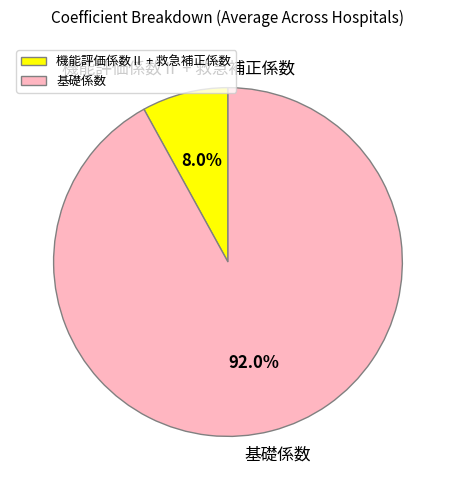

Rank the categories by value from highest to lowest.

基礎係数, 機能評価係数Ⅱ + 救急補正係数